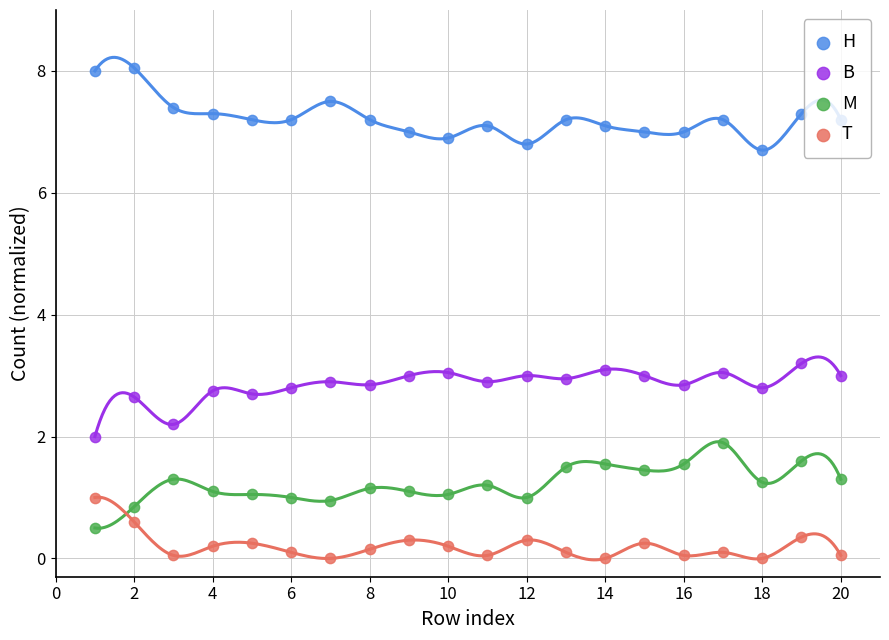

What are all the series names shown in the legend?

H, B, M, T